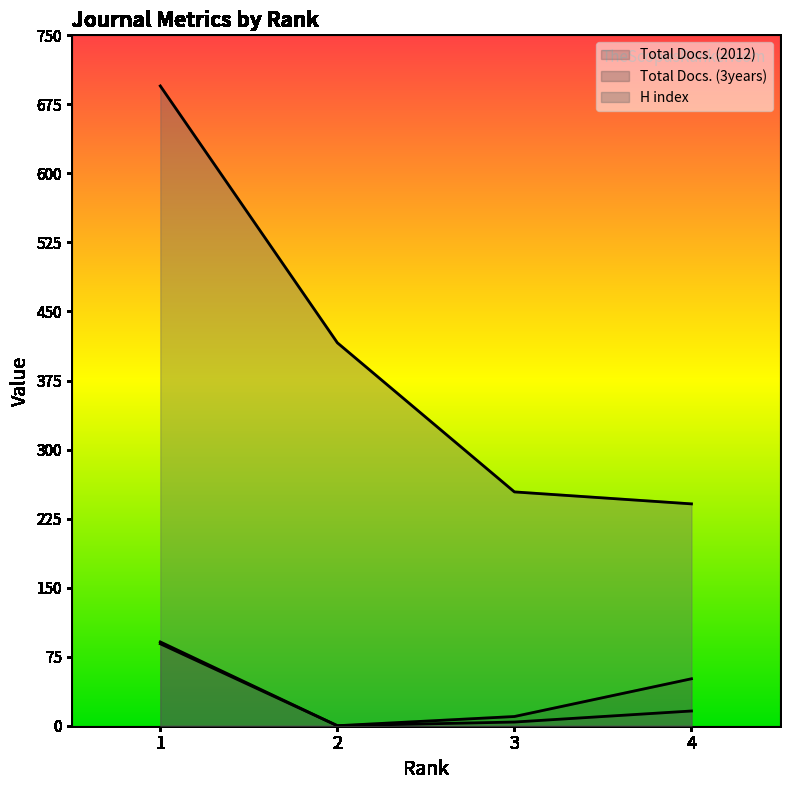

What is the average value of the Total Docs. (3years) series?

27